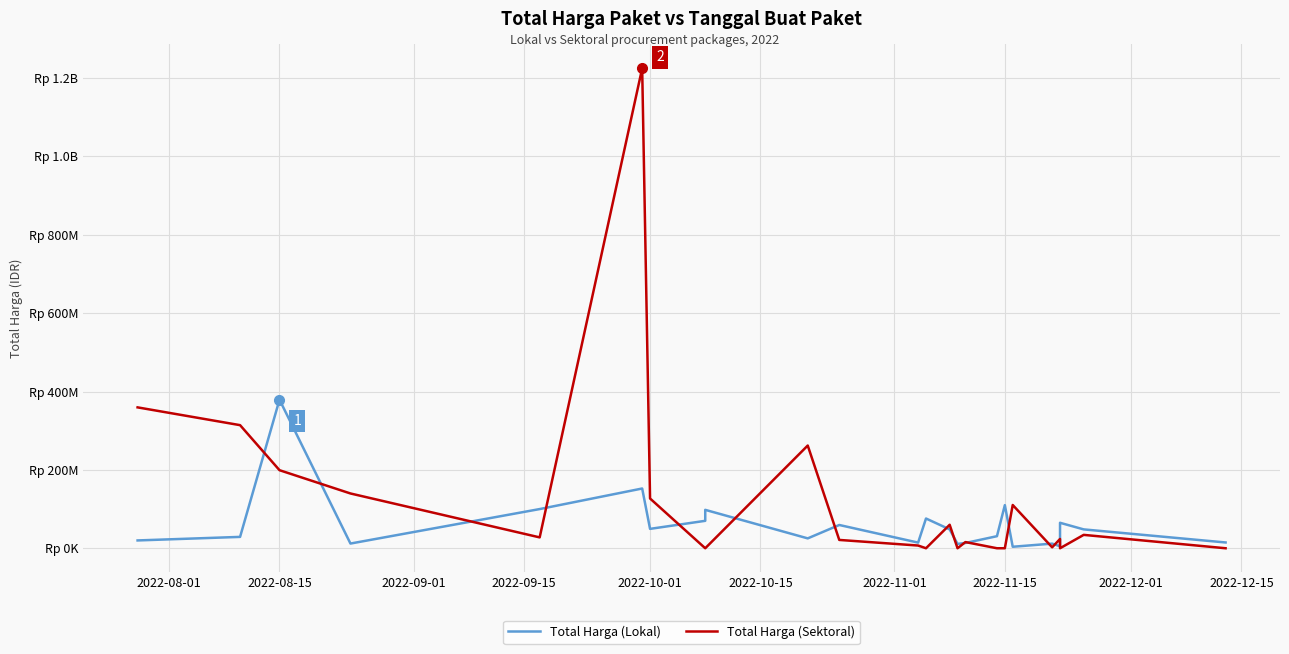

How many positive values does the Total Harga (Sektoral) series have?

16